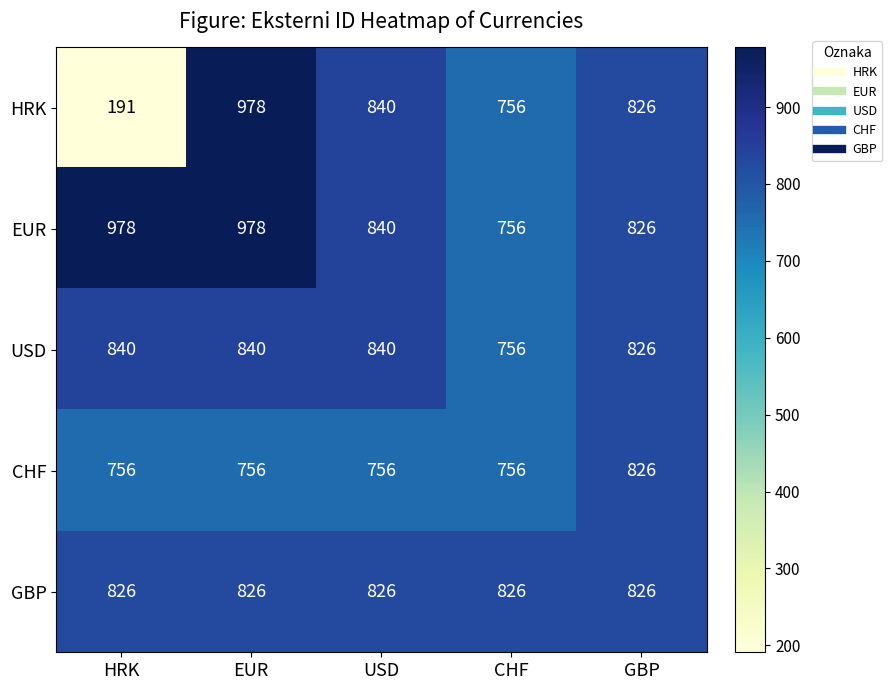

What is the sum of the USD values at GBP and HRK?

1666